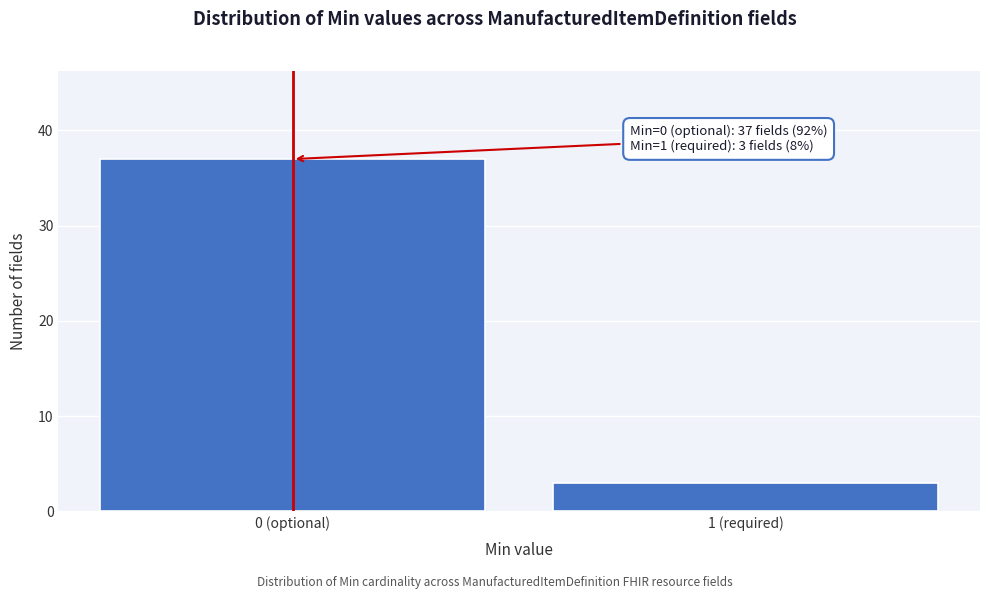

Reading right to left, transcribe all the data shown in this chart.

1 (required)=3	0 (optional)=37